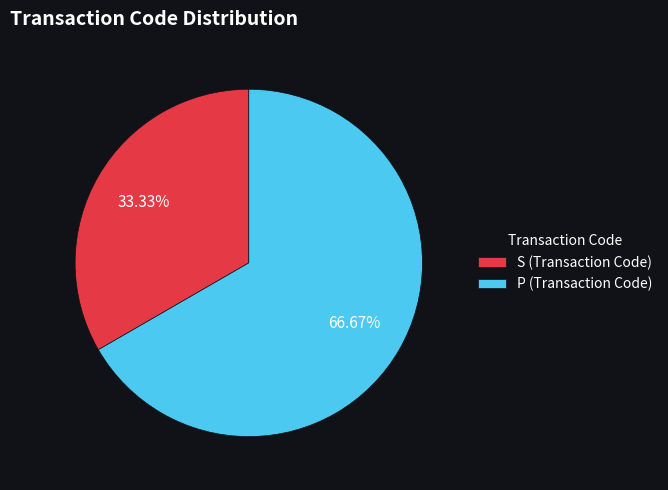

Count the number of slices in the pie.

2